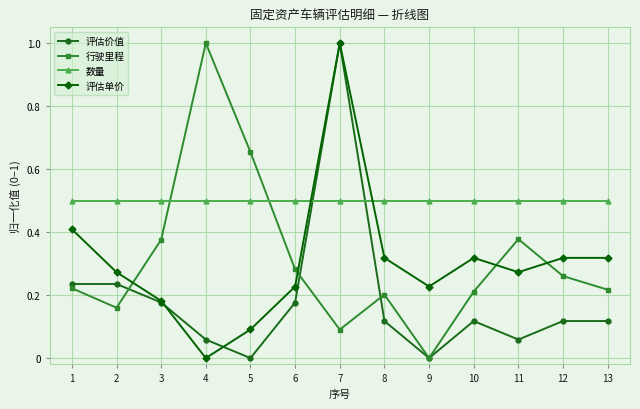

Between 9 and 12, which series saw the biggest shift?

行驶里程